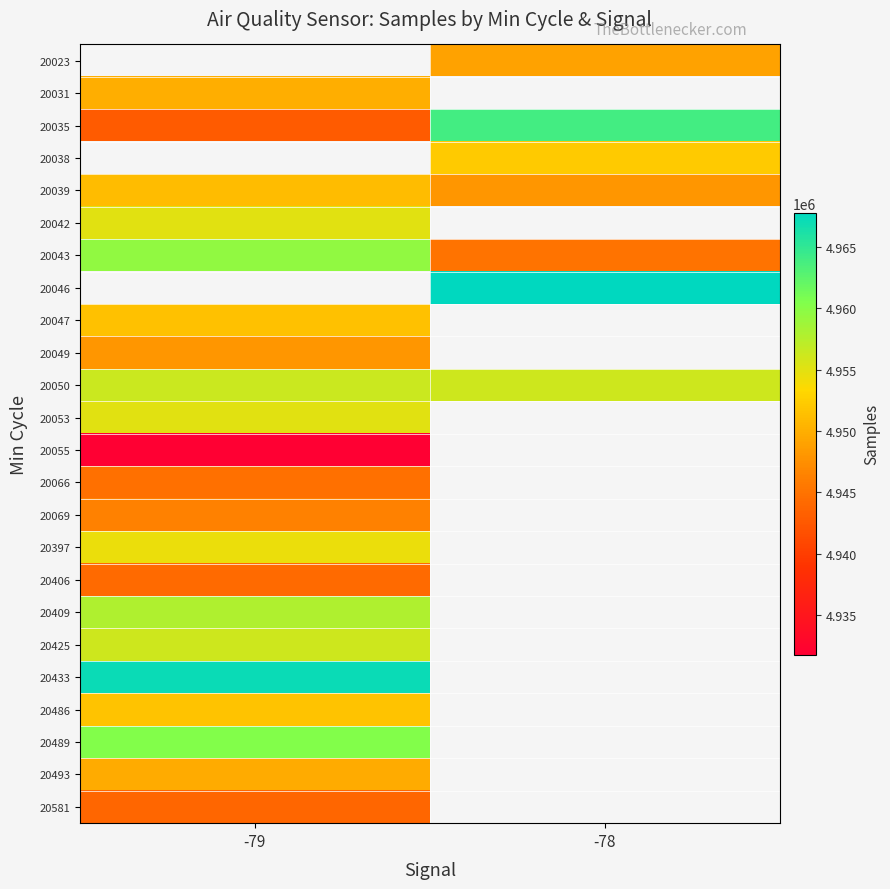

Which series has the largest range (max minus min)?

20035